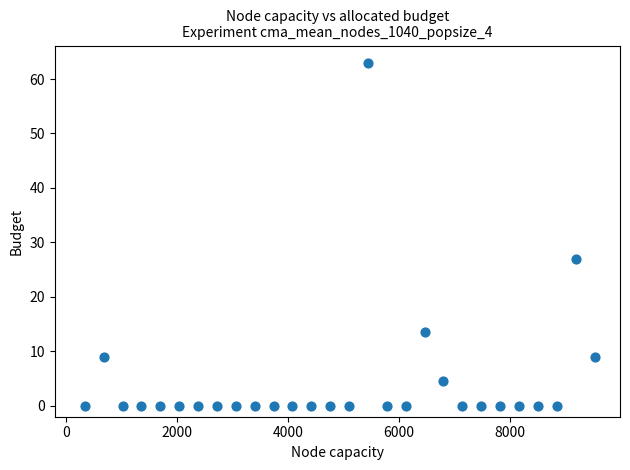

What Y value in the scatter plot is closest to 31?

27.0